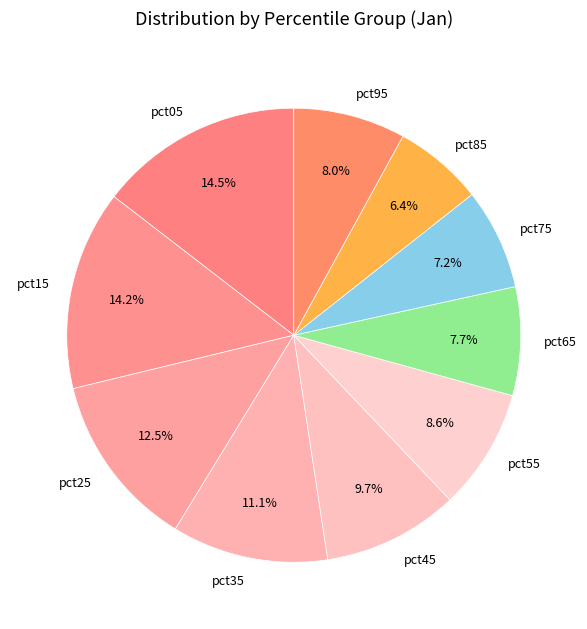

What is the total percentage of pct85 and pct15?

20.6%